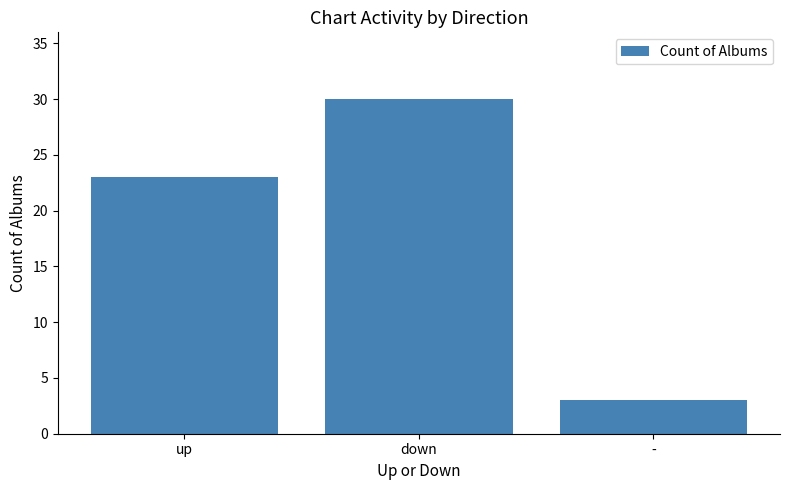

Is it true that the value at - is 1?

False